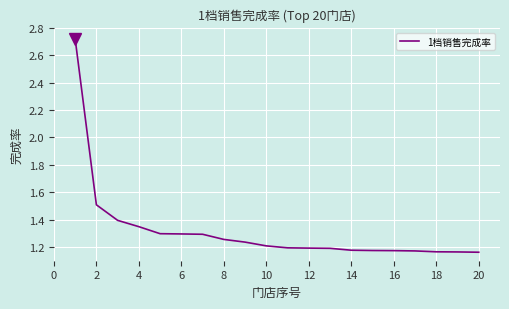

What is the difference between the maximum and minimum values?

1.6